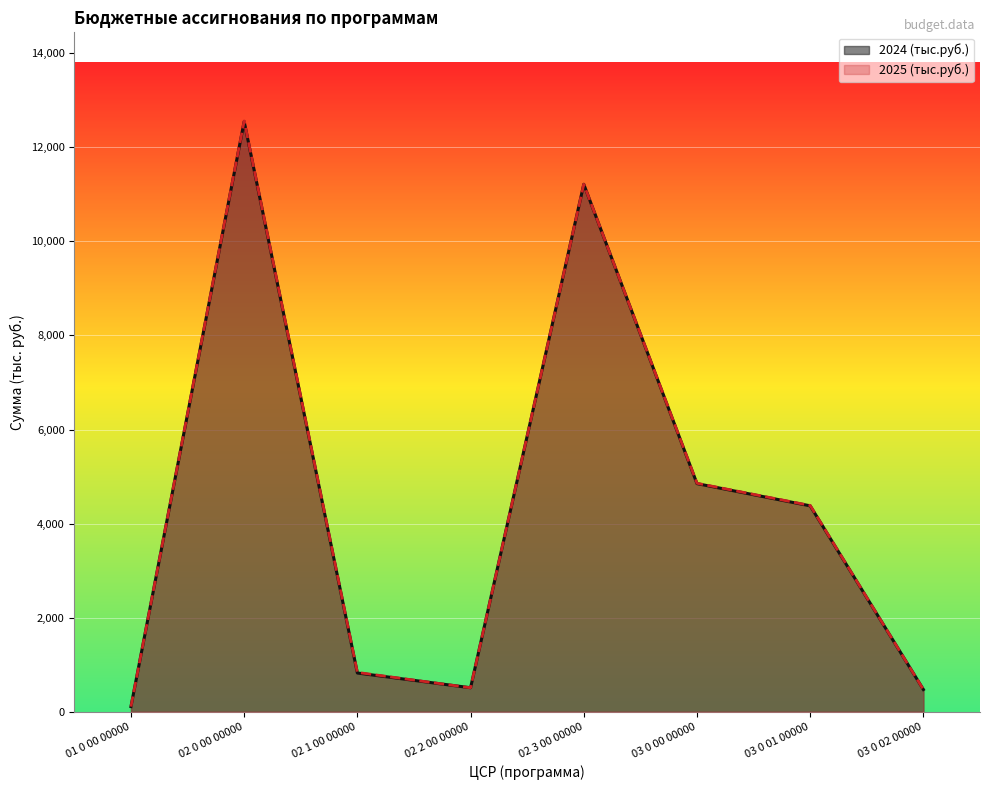

List the series in order of their peak value, lowest first.

2024 (тыс.руб.), 2025 (тыс.руб.)